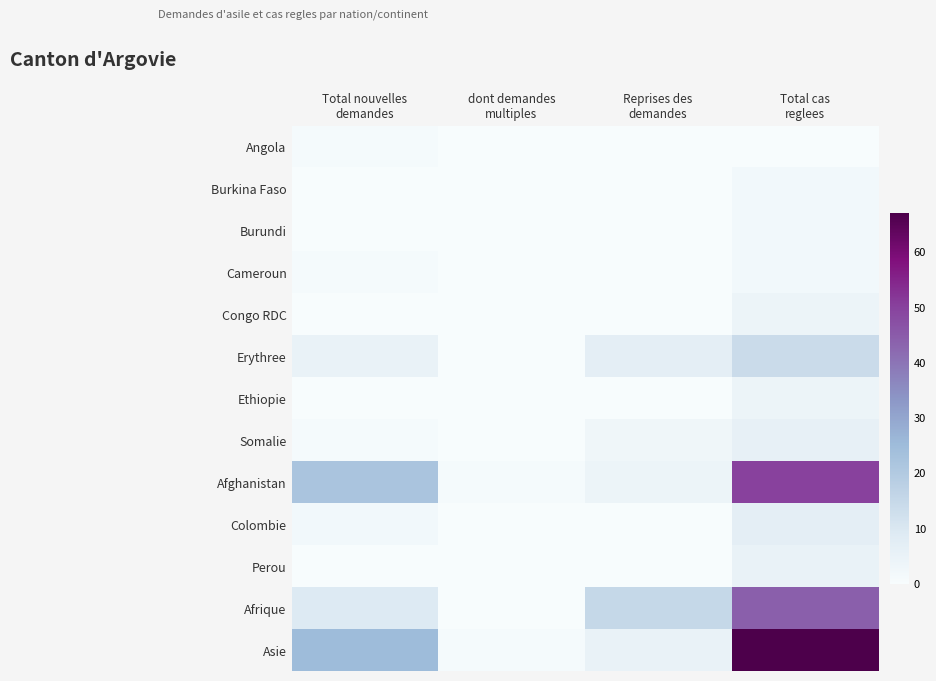

Reading left to right, what are all the values shown in this chart?

Angola: Total nouvelles
demandes=1	dont demandes
multiples=0	Reprises des
demandes=0	Total cas
reglees=0
Burkina Faso: Total nouvelles
demandes=0	dont demandes
multiples=0	Reprises des
demandes=0	Total cas
reglees=2
Burundi: Total nouvelles
demandes=0	dont demandes
multiples=0	Reprises des
demandes=0	Total cas
reglees=2
Cameroun: Total nouvelles
demandes=1	dont demandes
multiples=0	Reprises des
demandes=0	Total cas
reglees=2
Congo RDC: Total nouvelles
demandes=0	dont demandes
multiples=0	Reprises des
demandes=0	Total cas
reglees=4
Erythree: Total nouvelles
demandes=5	dont demandes
multiples=0	Reprises des
demandes=7	Total cas
reglees=14
Ethiopie: Total nouvelles
demandes=0	dont demandes
multiples=0	Reprises des
demandes=0	Total cas
reglees=4
Somalie: Total nouvelles
demandes=1	dont demandes
multiples=0	Reprises des
demandes=3	Total cas
reglees=6
Afghanistan: Total nouvelles
demandes=22	dont demandes
multiples=1	Reprises des
demandes=4	Total cas
reglees=50
Colombie: Total nouvelles
demandes=2	dont demandes
multiples=0	Reprises des
demandes=0	Total cas
reglees=7
Perou: Total nouvelles
demandes=0	dont demandes
multiples=0	Reprises des
demandes=0	Total cas
reglees=5
Afrique: Total nouvelles
demandes=9	dont demandes
multiples=0	Reprises des
demandes=15	Total cas
reglees=44
Asie: Total nouvelles
demandes=25	dont demandes
multiples=1	Reprises des
demandes=5	Total cas
reglees=67